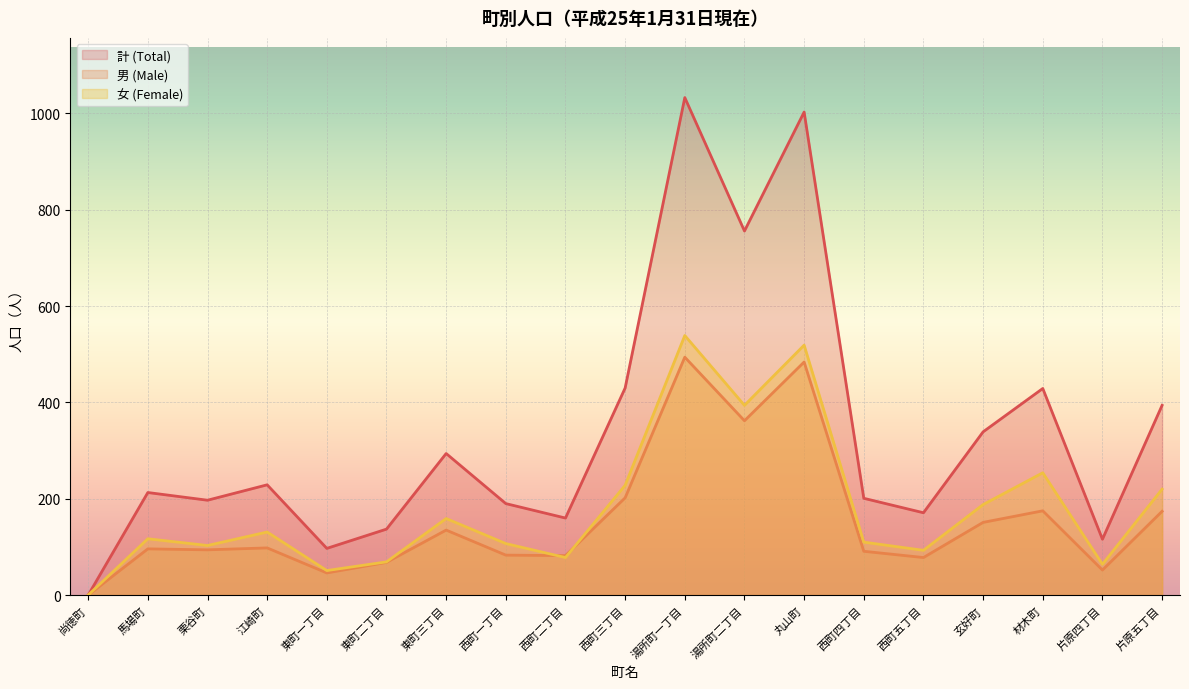

True or false: 女 (Female) and 計 (Total) intersect in this chart.

False